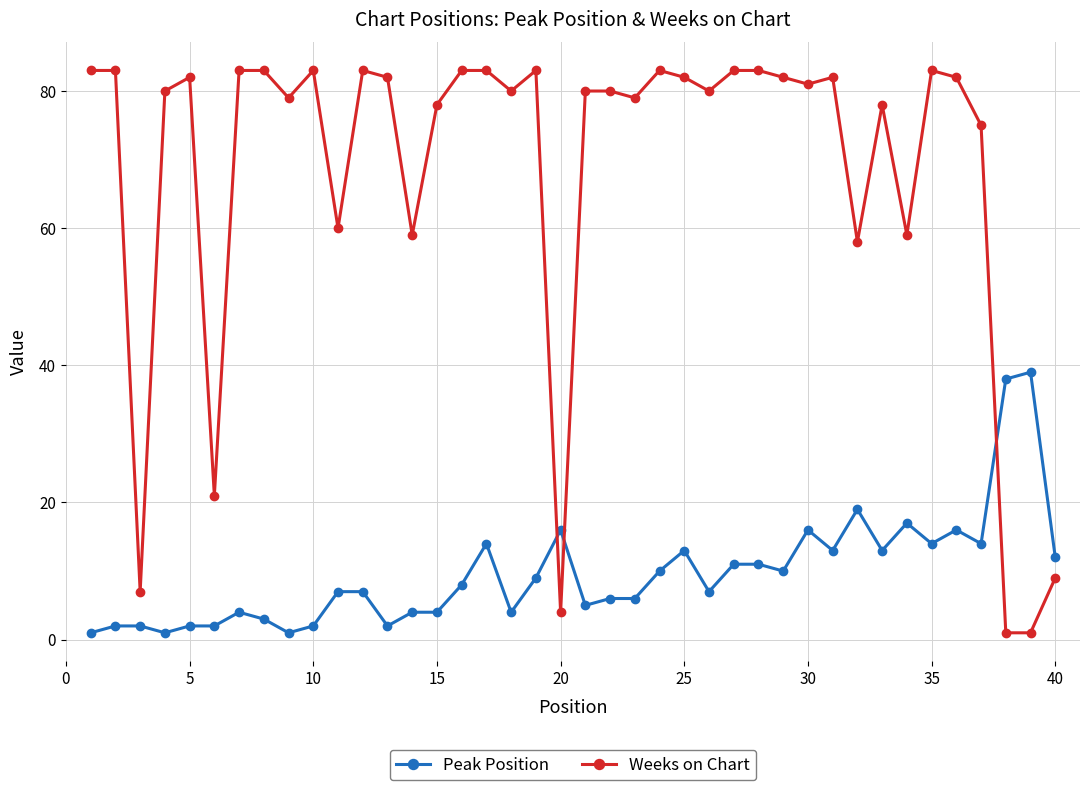

True or false: Peak Position and Weeks on Chart cross at least once.

True